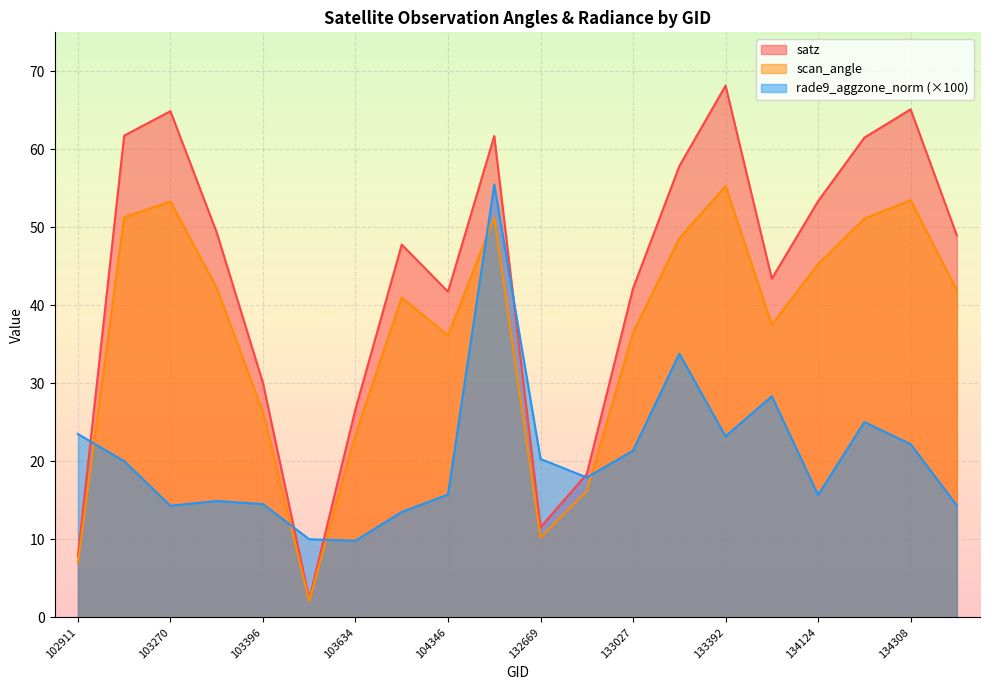

Rank the categories by rade9_aggzone_norm value from highest to lowest.

132296, 133209, 133404, 134138, 102911, 133392, 134308, 133027, 132669, 103160, 132847, 104346, 134124, 103278, 103396, 134322, 103270, 103752, 103515, 103634